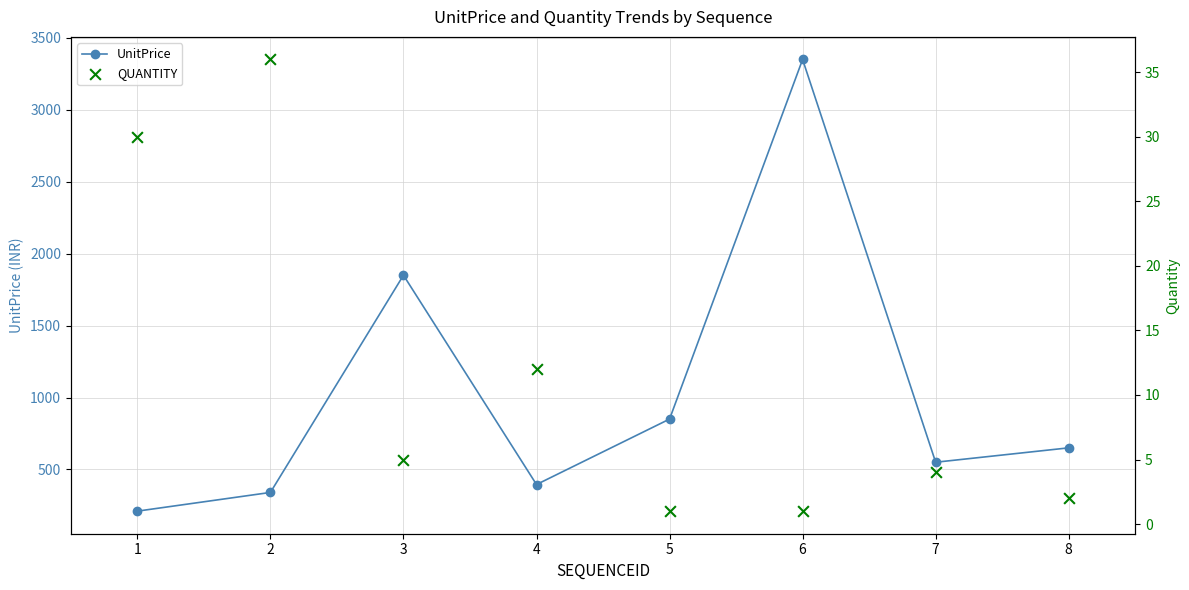

Which series reaches the minimum Y coordinate?

QUANTITY